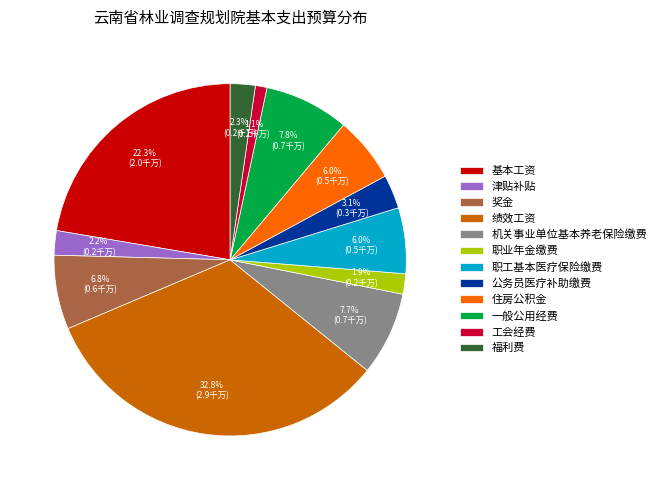

To the nearest percent, what is the difference between the 工会经费 and 津贴补贴 slice percentages?

1%